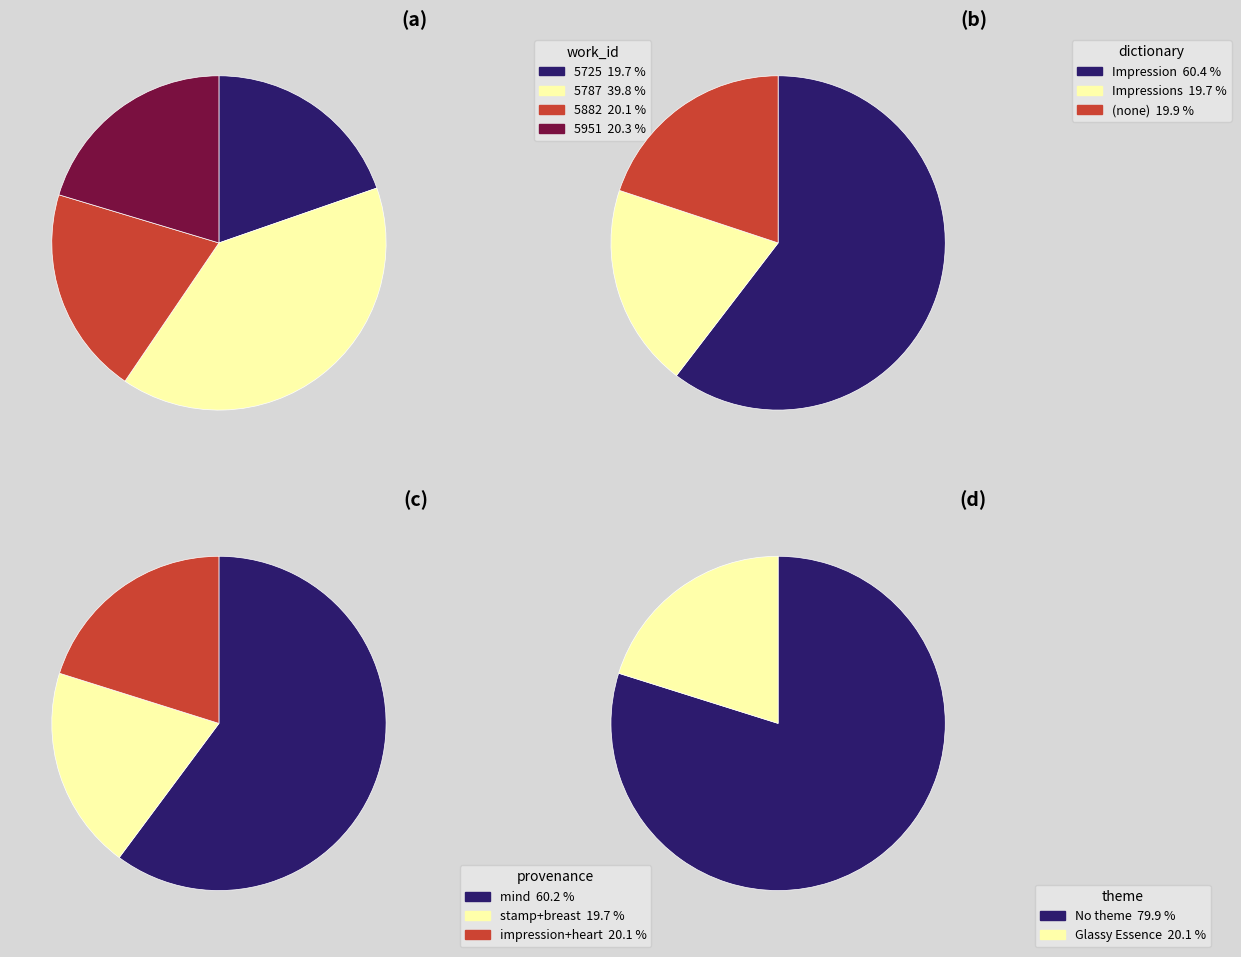

Combined, do 5787 (a) and 5787 (b) account for over 50%?

No